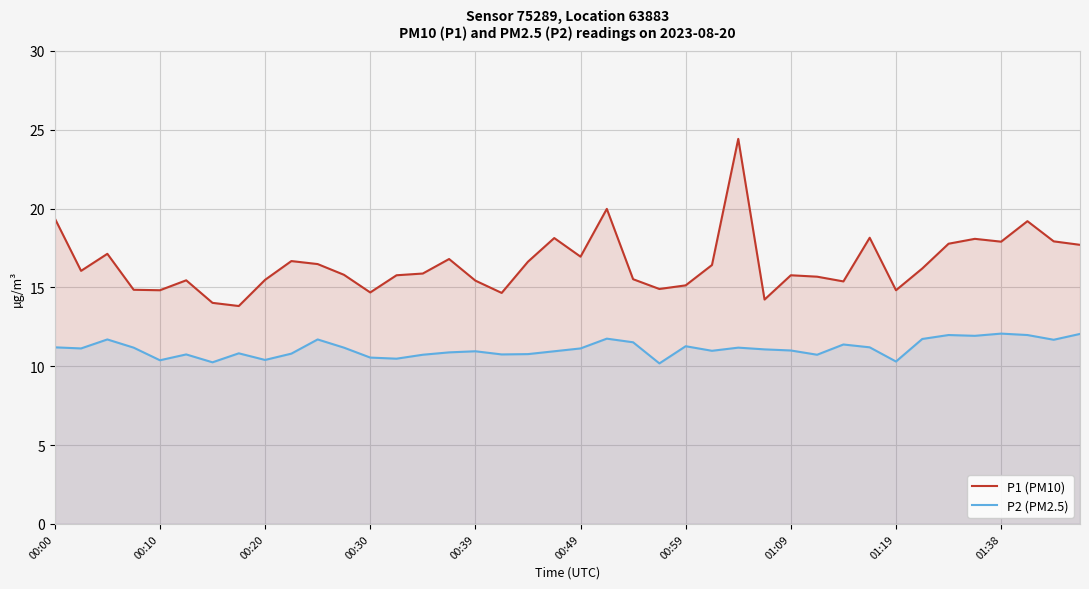

At how many categories does at least one series exceed 12?

40